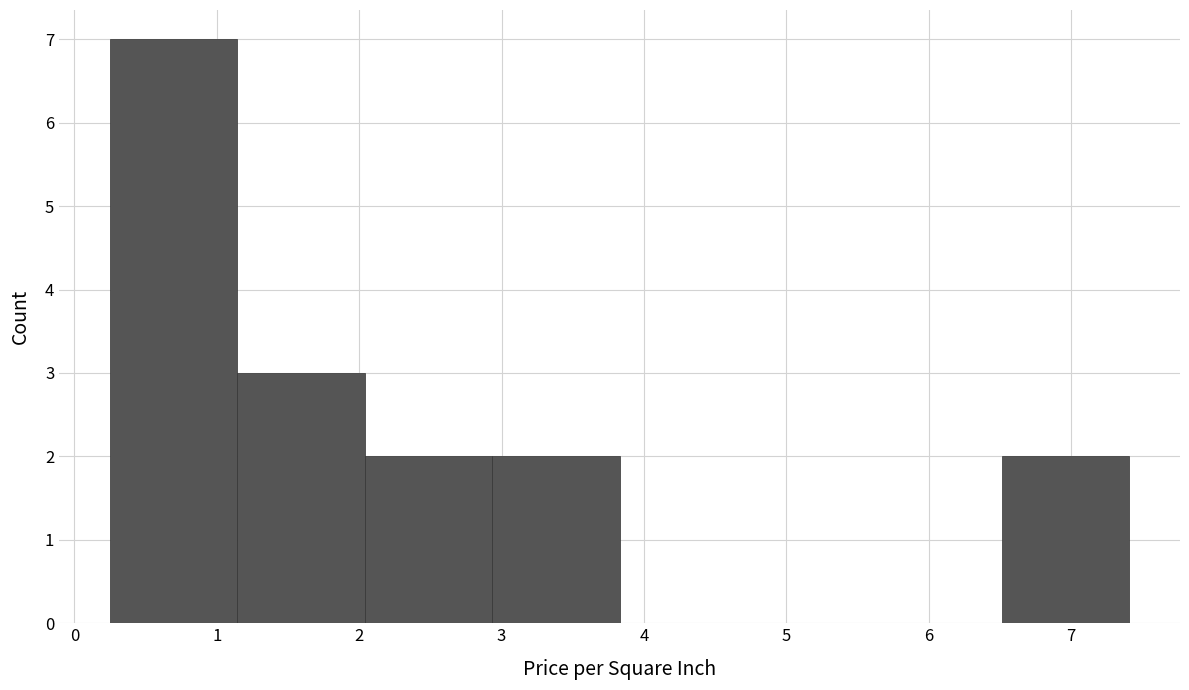

How tall is the bar that spans 2.0 to 2.9 on the x-axis? Neither the bar edges nor the heights are printed on the chart, so give them approximately, as read against the axes.

2